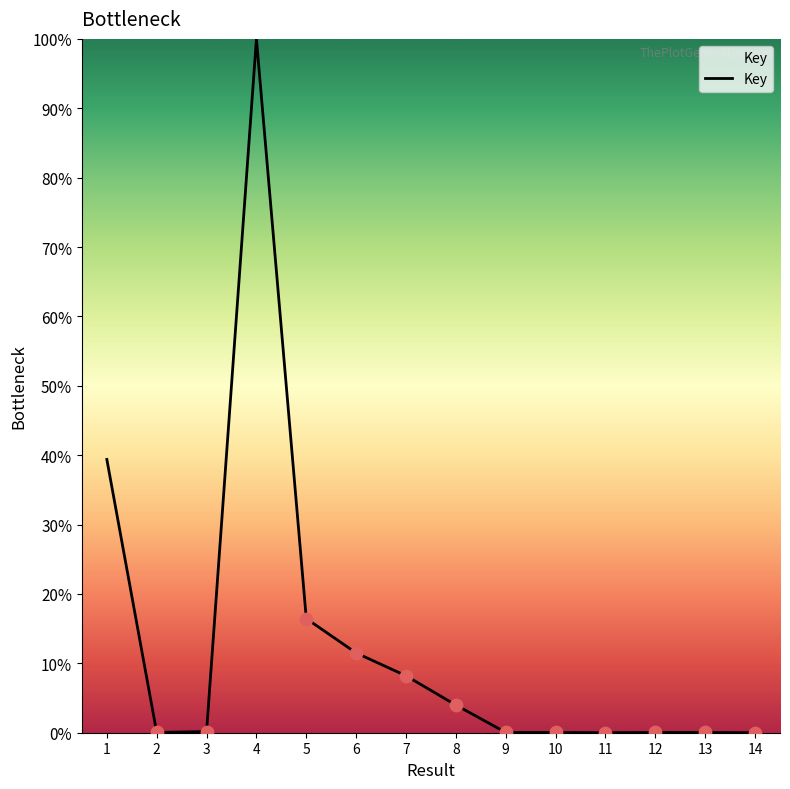

At which category does the chart reach its peak across all series?

4